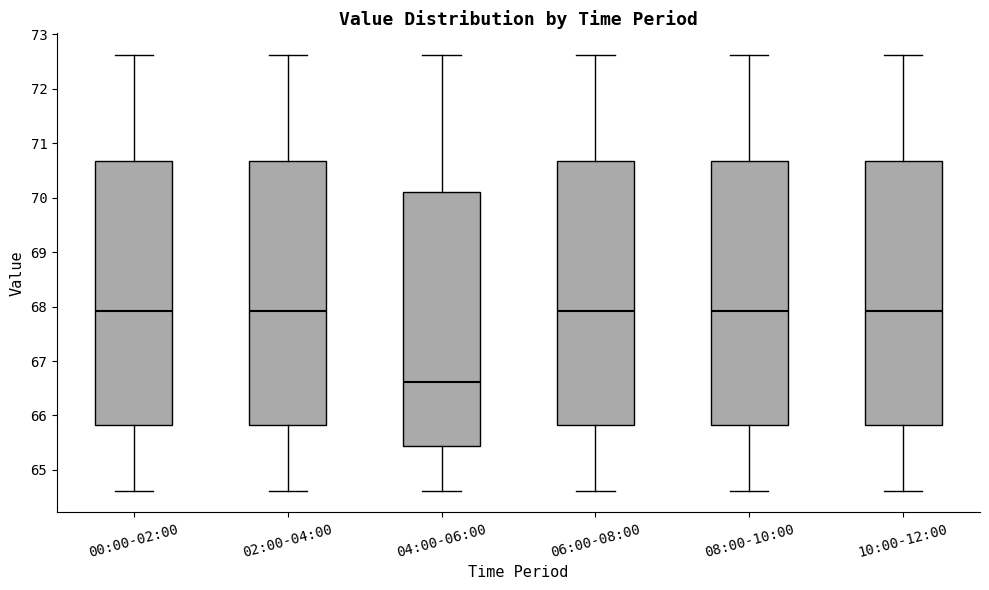

Reading left to right, read every box against the y-axis: the position of its median line, the range the box covers, and the ends of its whiskers. The values are not printed on the chart, so give them approximately, as read against the axis.

00:00-02:00: median 67.9, box 65.8 to 70.7, whiskers 64.6 to 72.6
02:00-04:00: median 67.9, box 65.8 to 70.7, whiskers 64.6 to 72.6
04:00-06:00: median 66.6, box 65.4 to 70.1, whiskers 64.6 to 72.6
06:00-08:00: median 67.9, box 65.8 to 70.7, whiskers 64.6 to 72.6
08:00-10:00: median 67.9, box 65.8 to 70.7, whiskers 64.6 to 72.6
10:00-12:00: median 67.9, box 65.8 to 70.7, whiskers 64.6 to 72.6